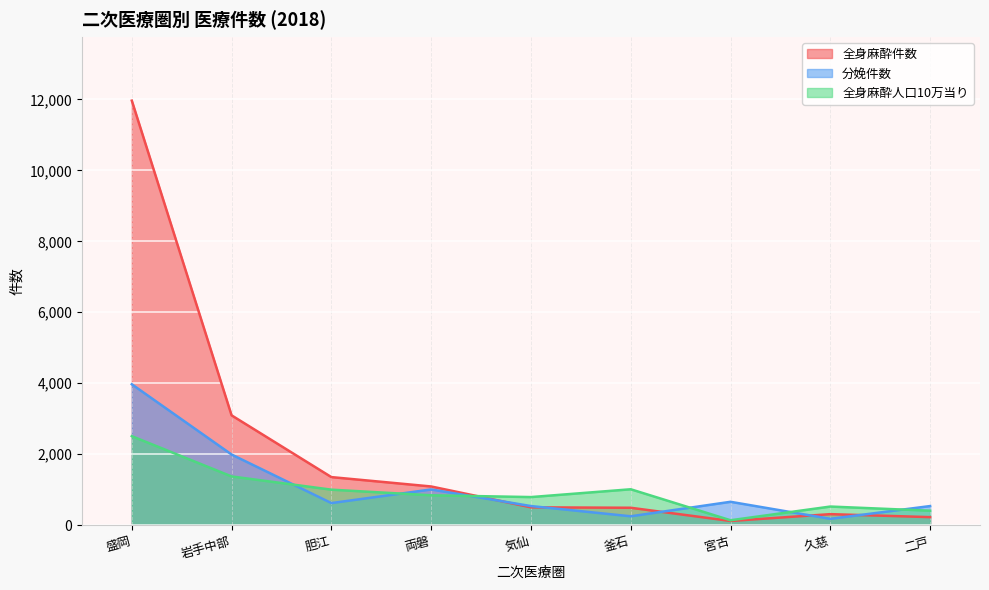

How many lines are shown in the chart?

3